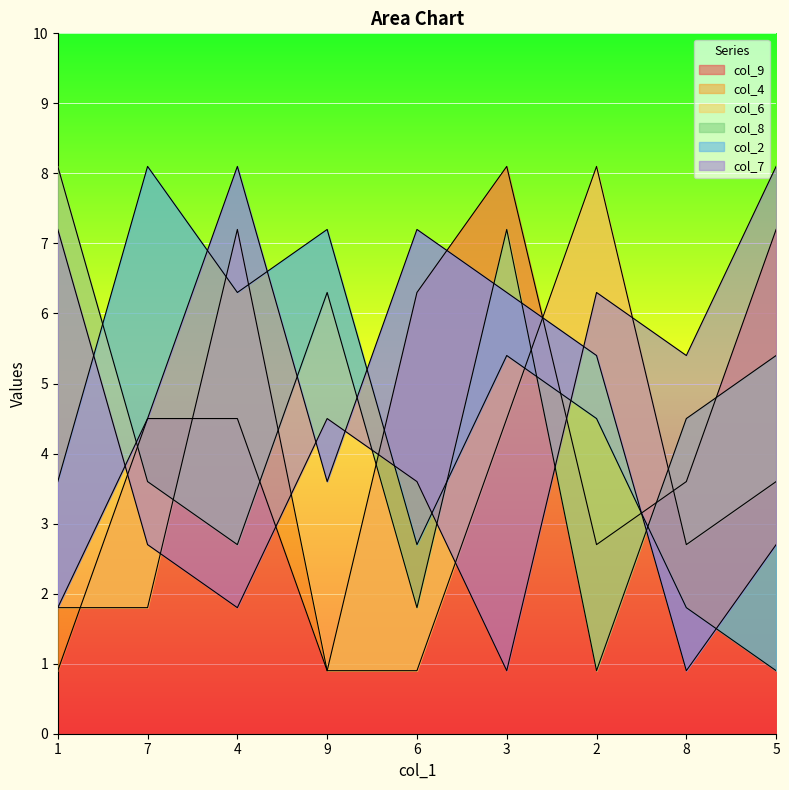

Which label corresponds to the smallest value in the chart?

1